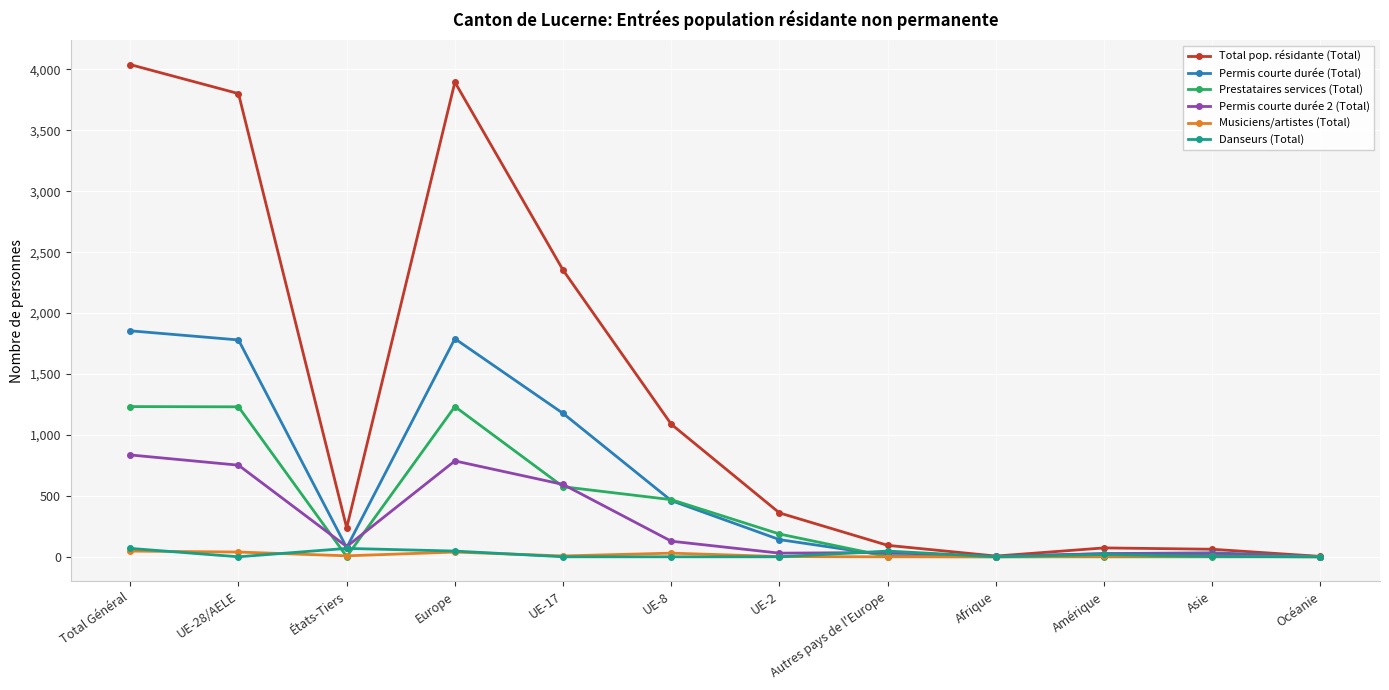

How many series are shown in this chart?

6